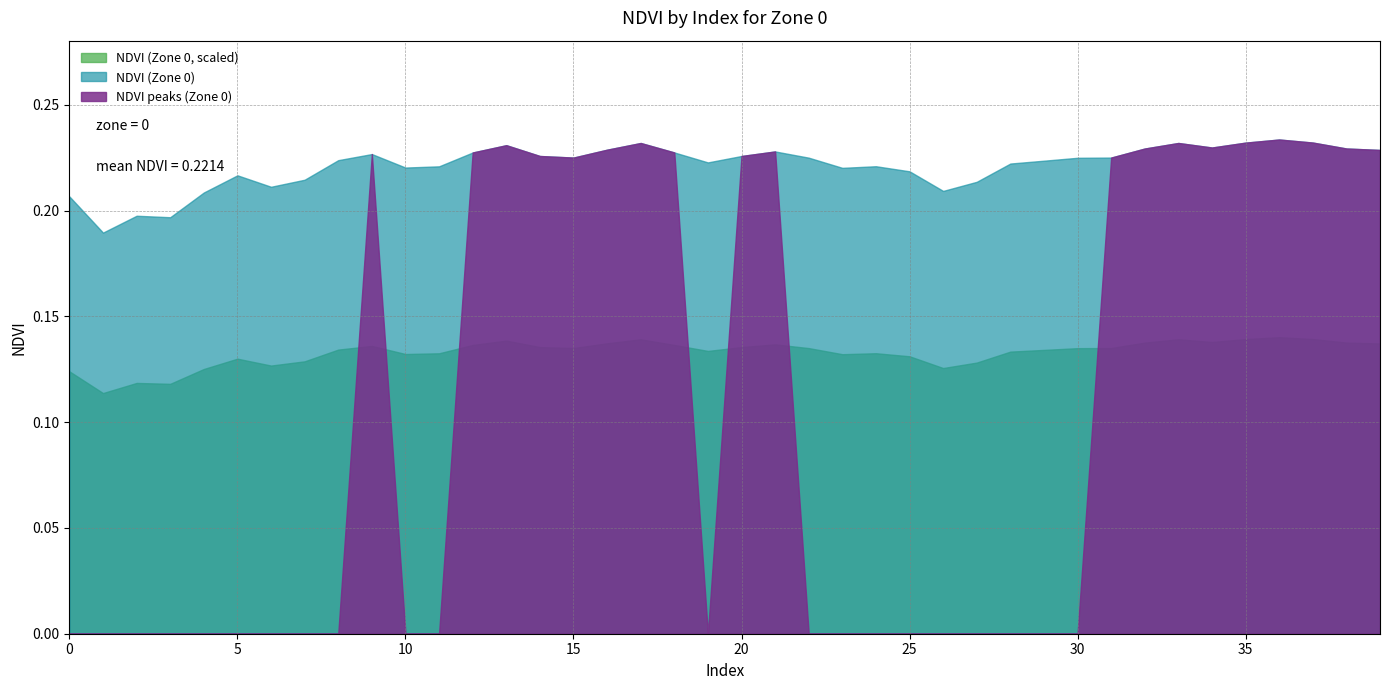

List the labels in order of value, smallest first.

1, 3, 2, 0, 4, 26, 6, 27, 7, 5, 25, 23, 10, 11, 24, 28, 19, 29, 8, 30, 22, 15, 31, 14, 20, 9, 12, 18, 21, 39, 16, 32, 38, 34, 13, 17, 33, 35, 37, 36